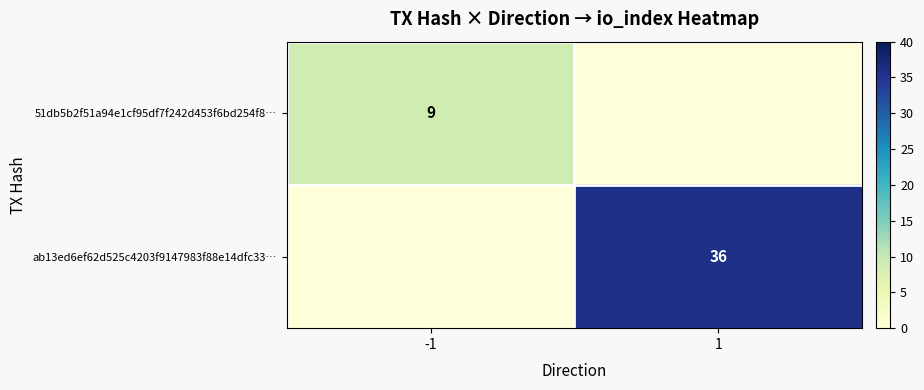

At which category is the sum across all series the highest?

1